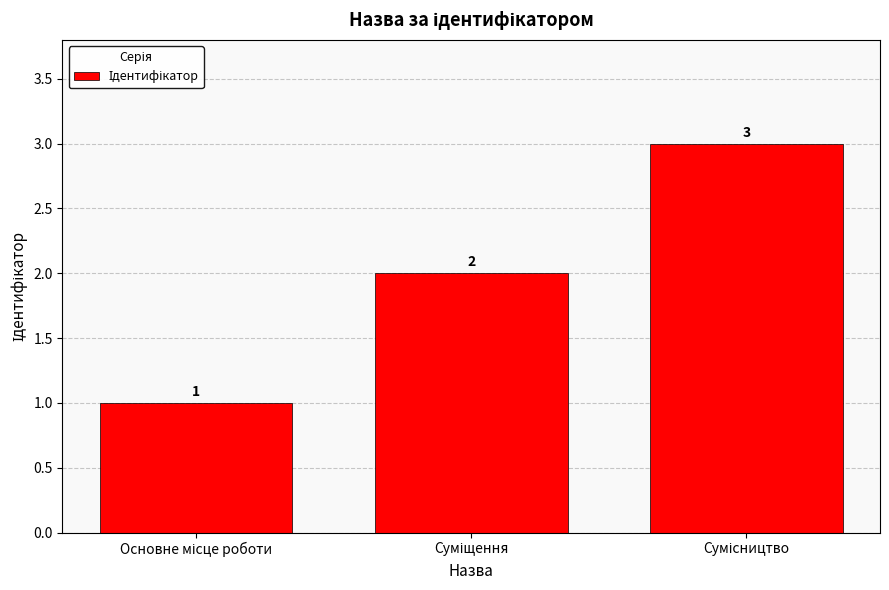

What is the difference between the maximum and minimum values?

2